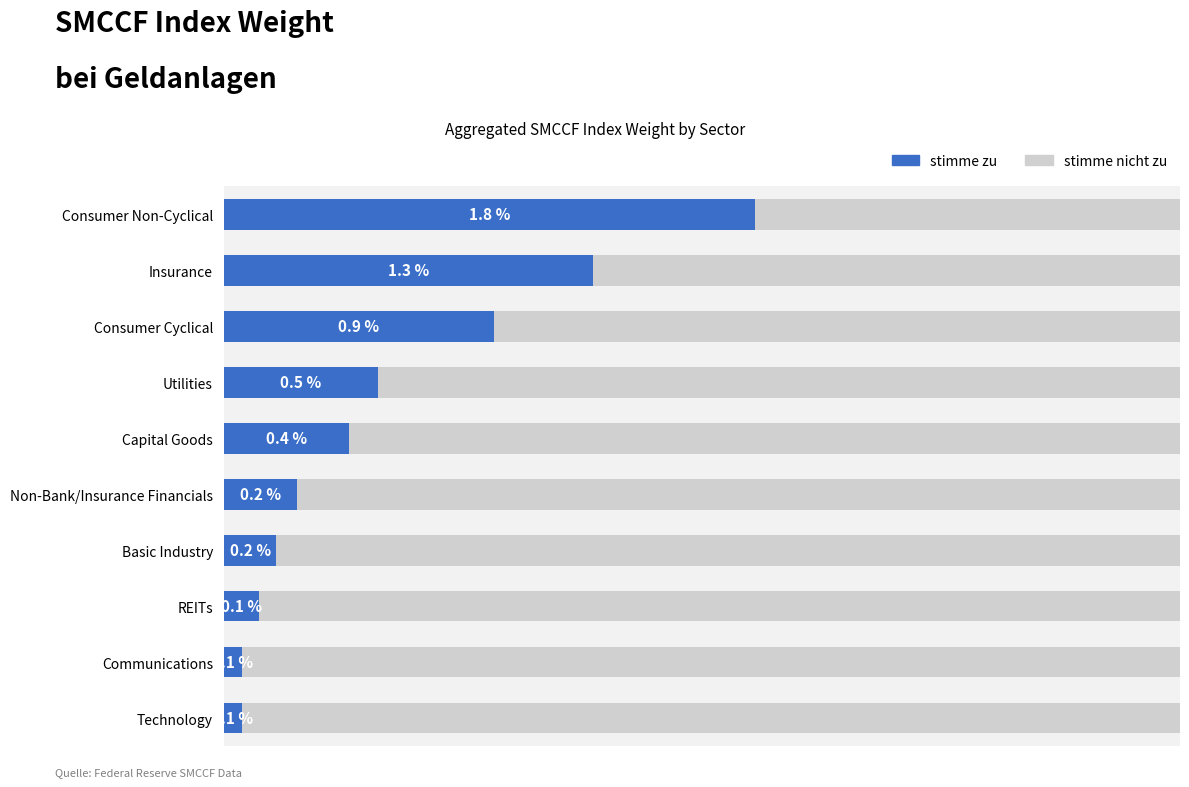

At how many categories does at least one series exceed 0?

10